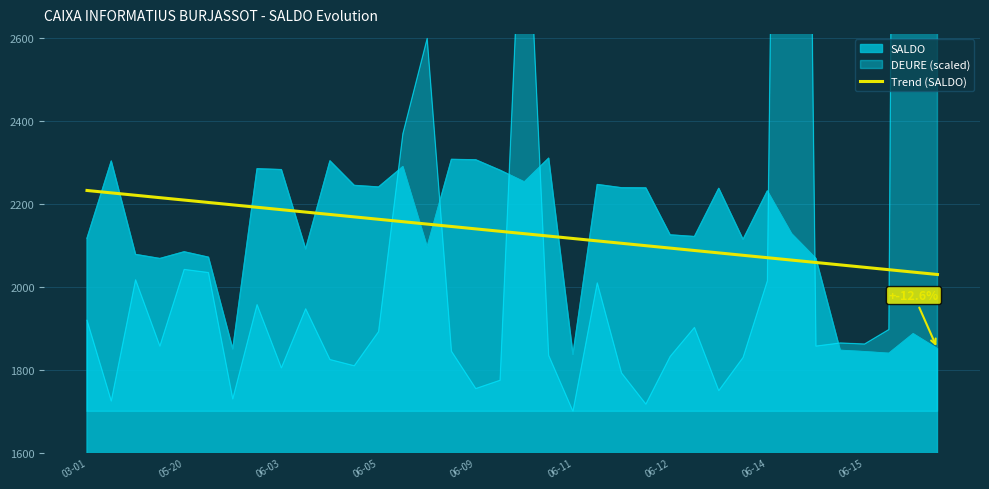

The value of SALDO at 06-05 is 3202.2. True or false?

False